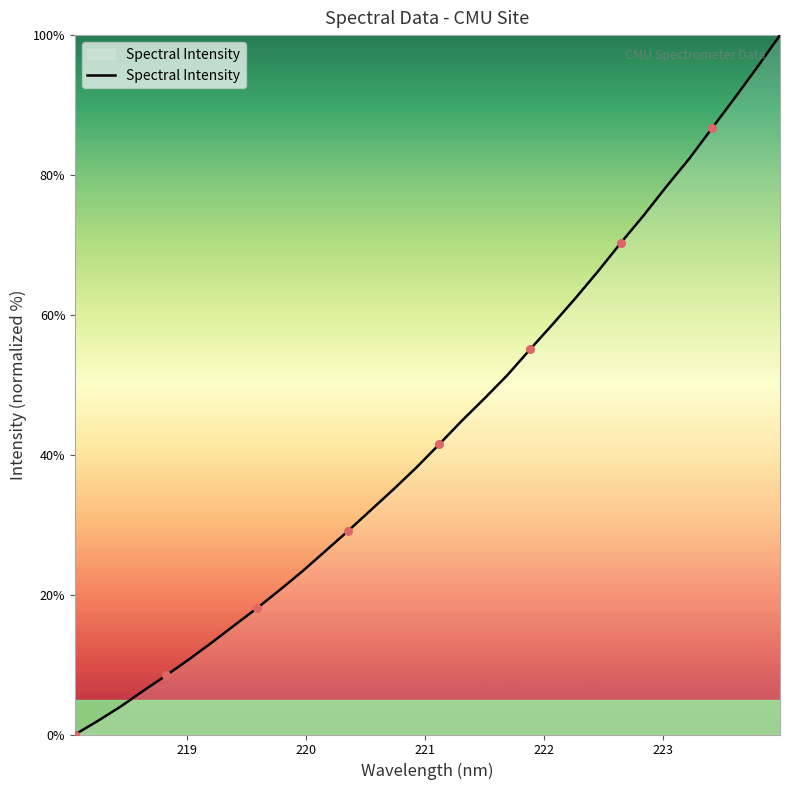

What is the difference between the maximum and minimum values?

100.0